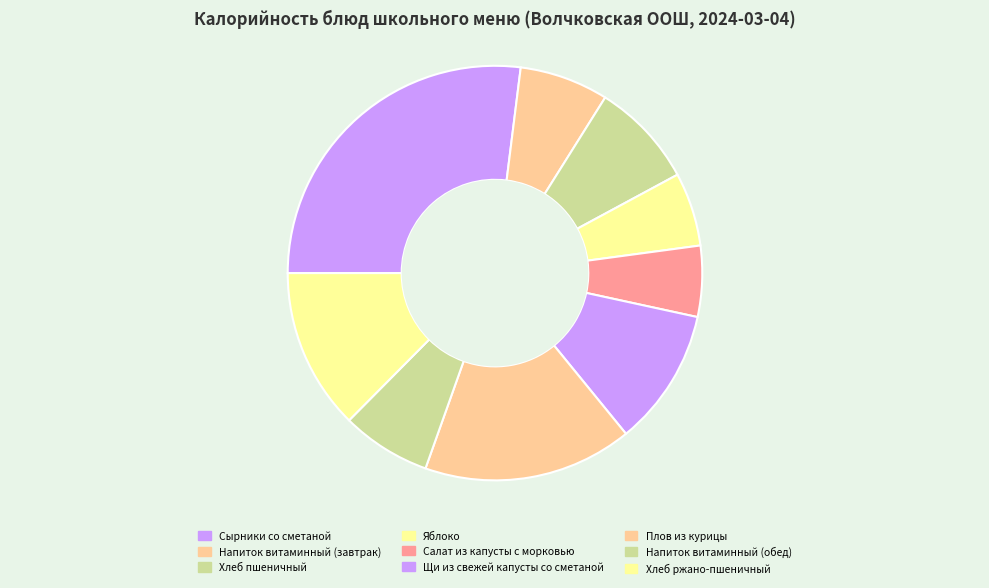

To the nearest percent, what is the average slice percentage?

11%